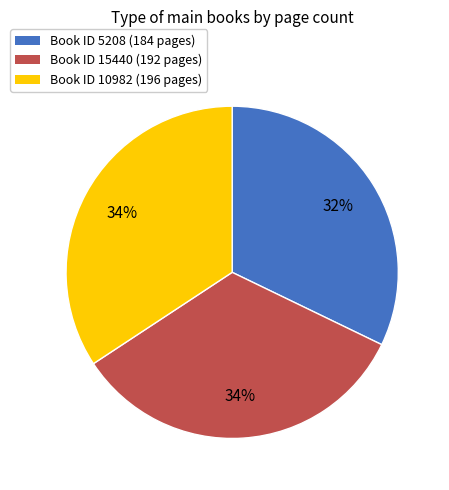

Does Book ID 5208 (184 pages) represent more than half of the total?

No